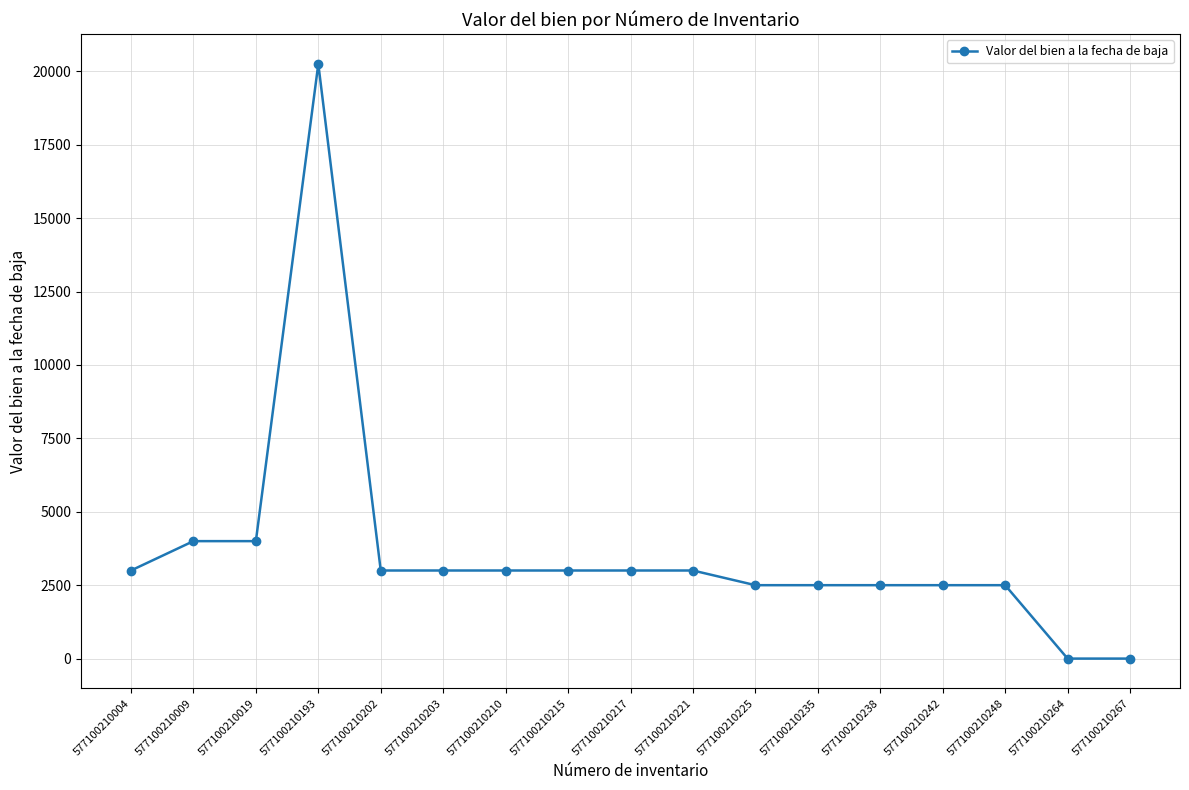

The chart shows a value of 2054 at 577100210202. True or false?

False